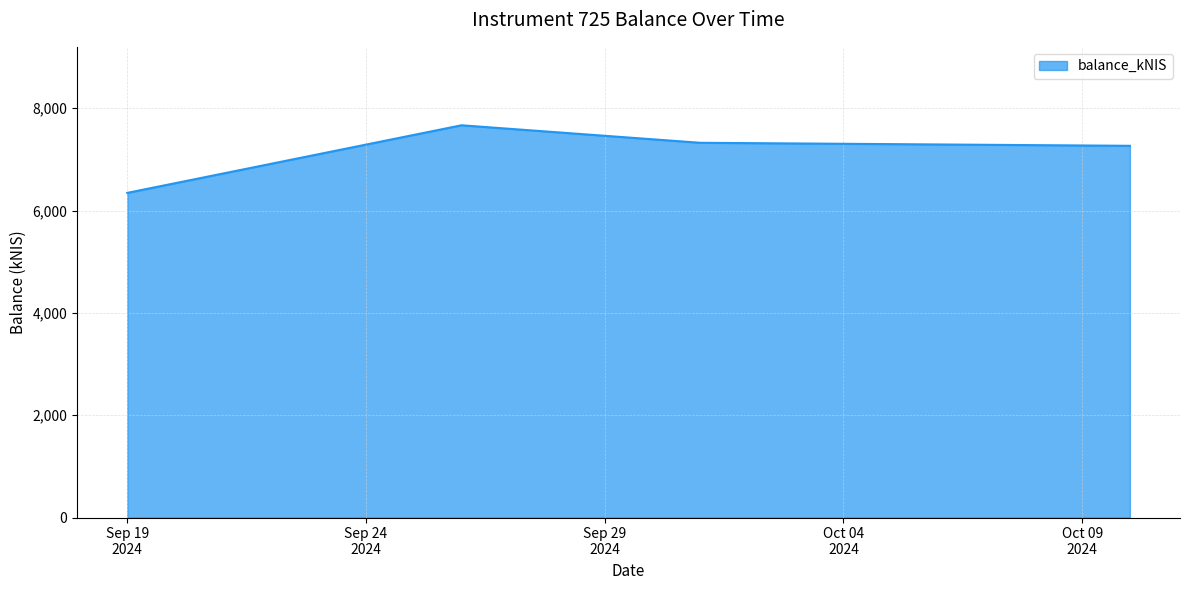

How many interior local peaks (higher than both neighbors) does the data have?

1